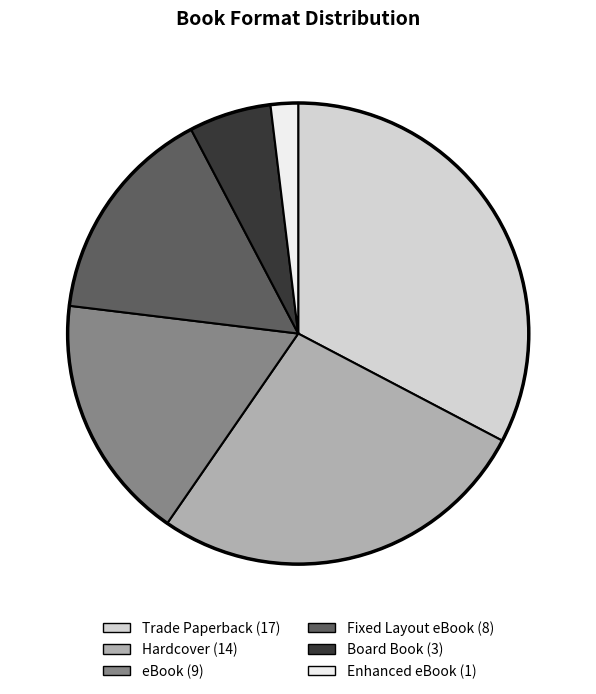

Rank the categories by value from highest to lowest.

Trade Paperback, Hardcover, eBook, Fixed Layout eBook, Board Book, Enhanced eBook